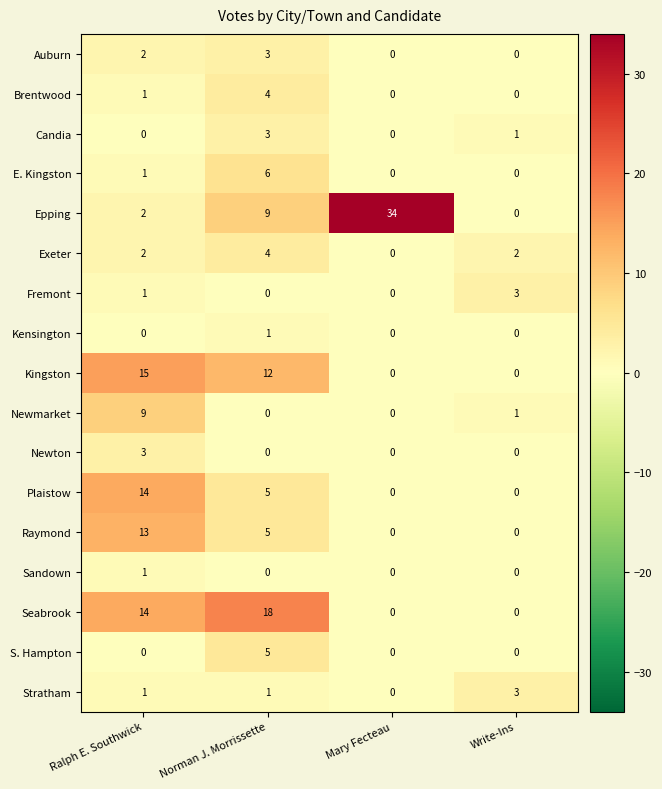

What is the sum of all Epping values?

45